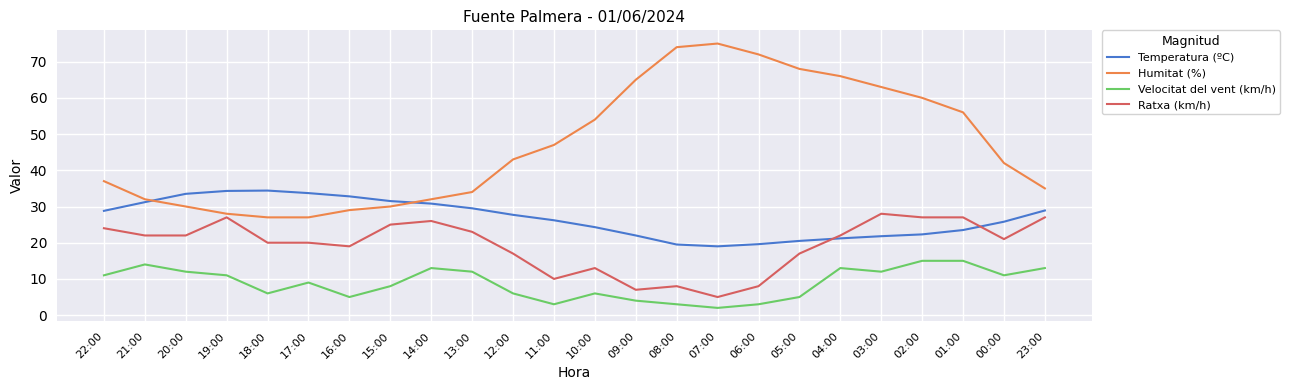

What is the maximum value shown in the chart?

75.0